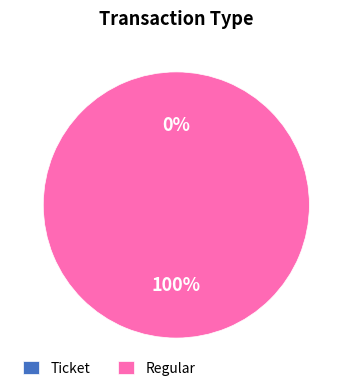

True or false: Ticket accounts for 0% of the total.

True